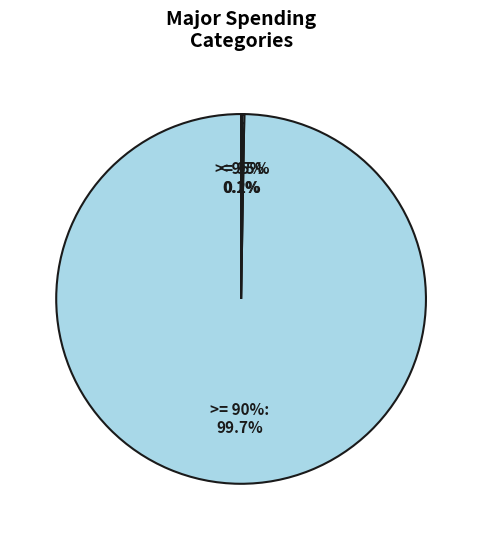

The Offsetting receipts slice represents 14% of the pie. True or false?

False